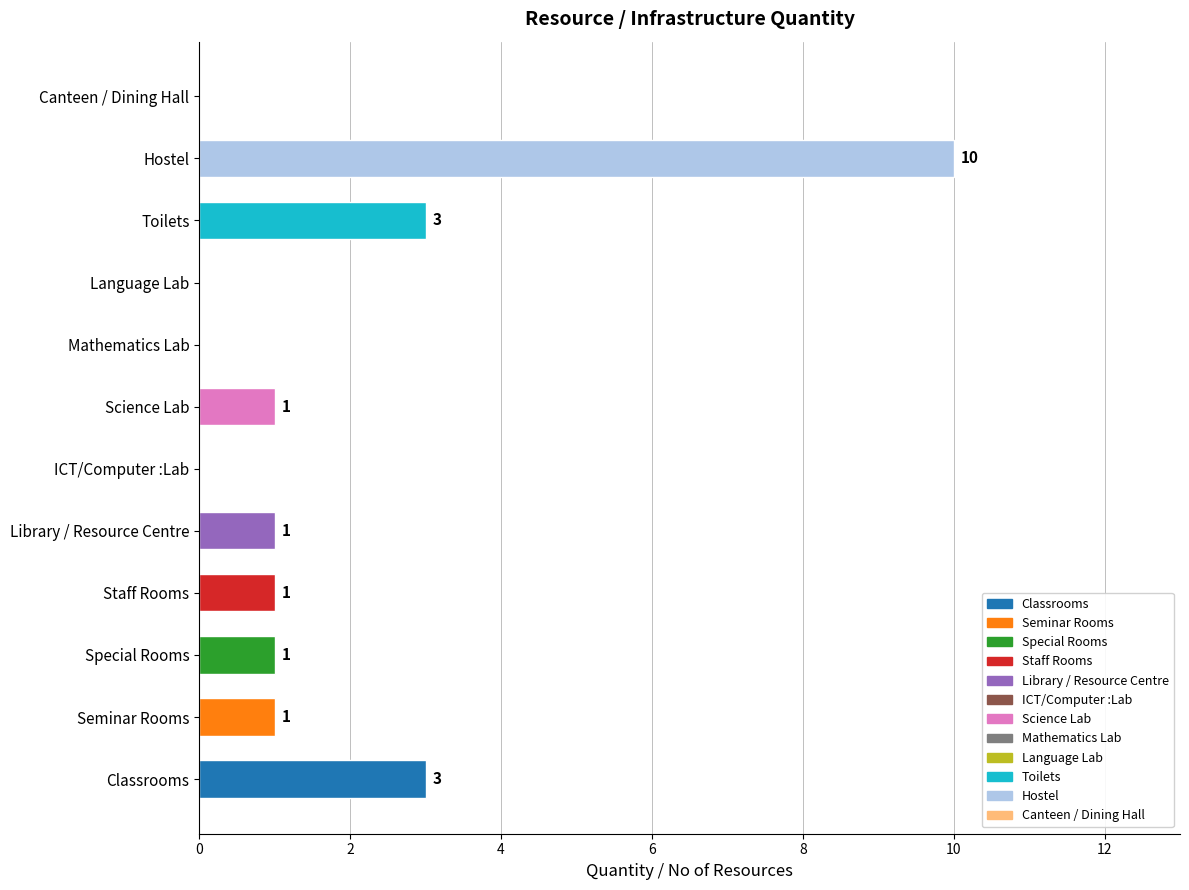

What is the average value?

2